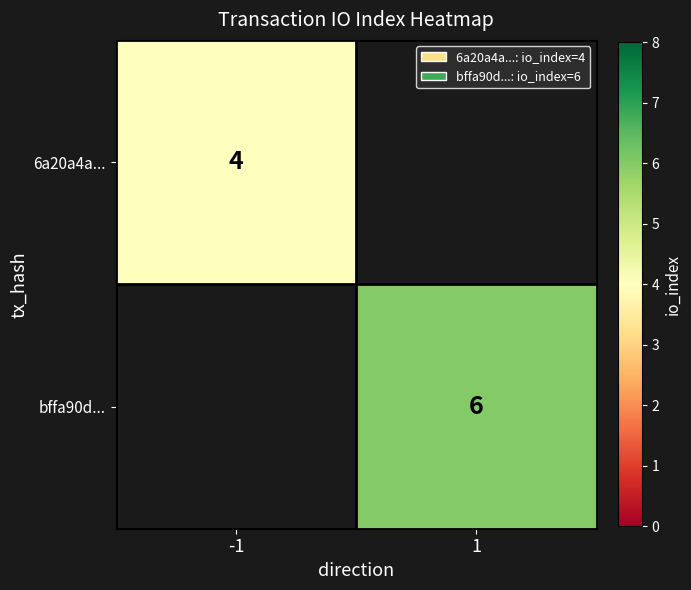

What is the minimum value shown in the chart?

4.0